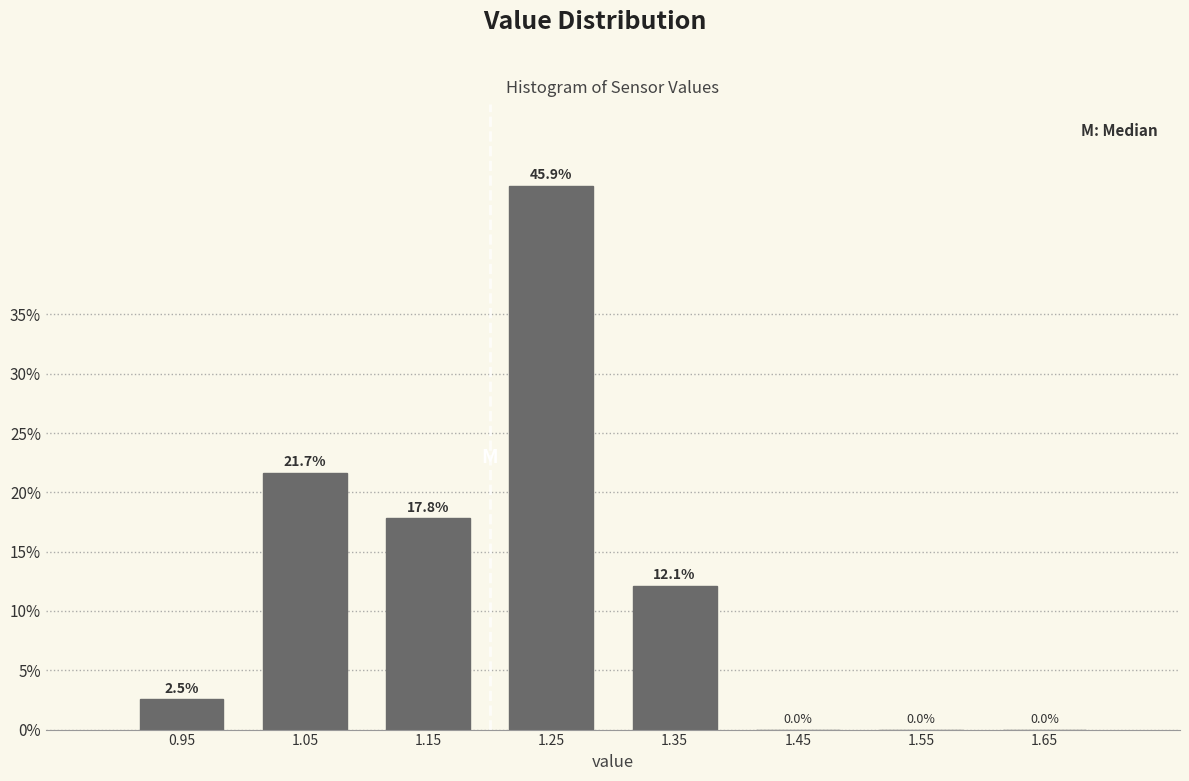

Over which range of the x-axis is the bar tallest?

1.2 to 1.3